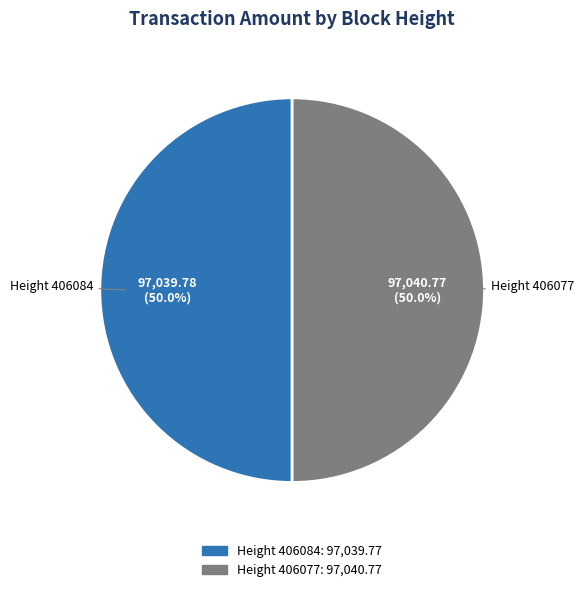

Combined, what portion of the pie is Height 406077 and Height 406084?

100.0%